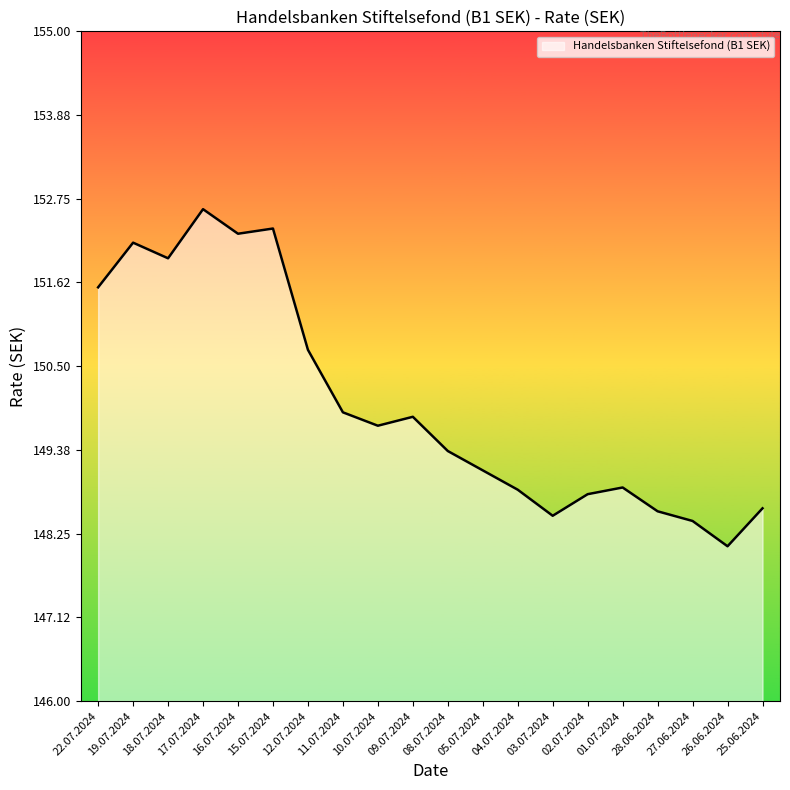

At which label does the data first exceed 149?

22.07.2024